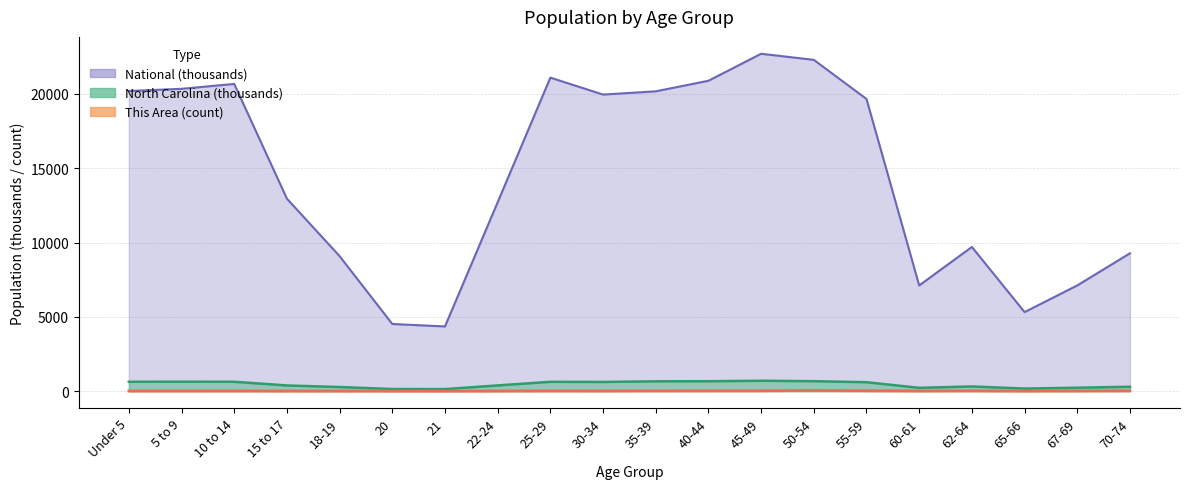

Which category has the lowest value across all series?

21